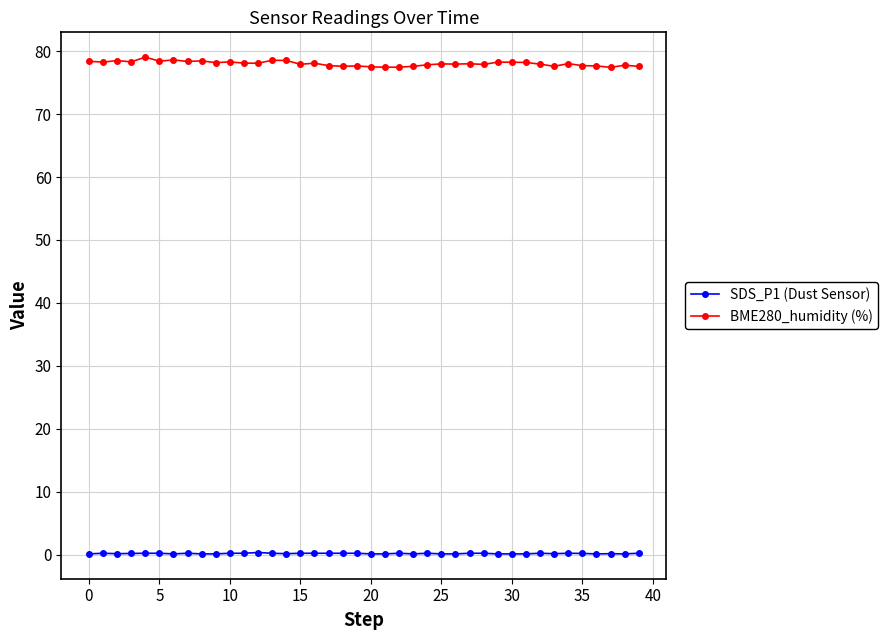

Is this an area chart (filled region under the line)?

No